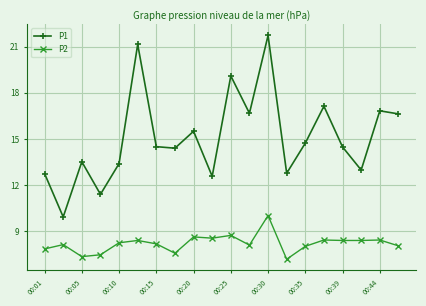

How many values in the P1 series are below 14?

8